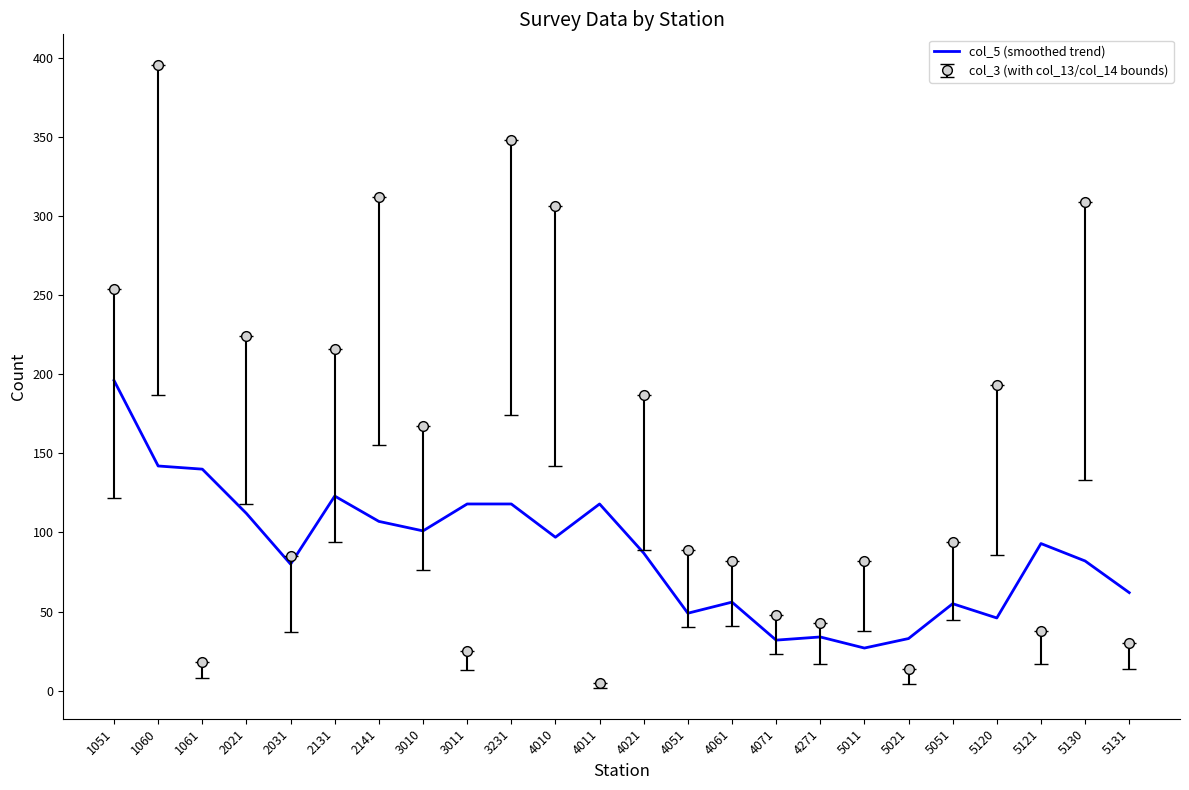

True or false: col_3 (with col_13/col_14 bounds) and col_5 (smoothed trend) cross at least once.

True